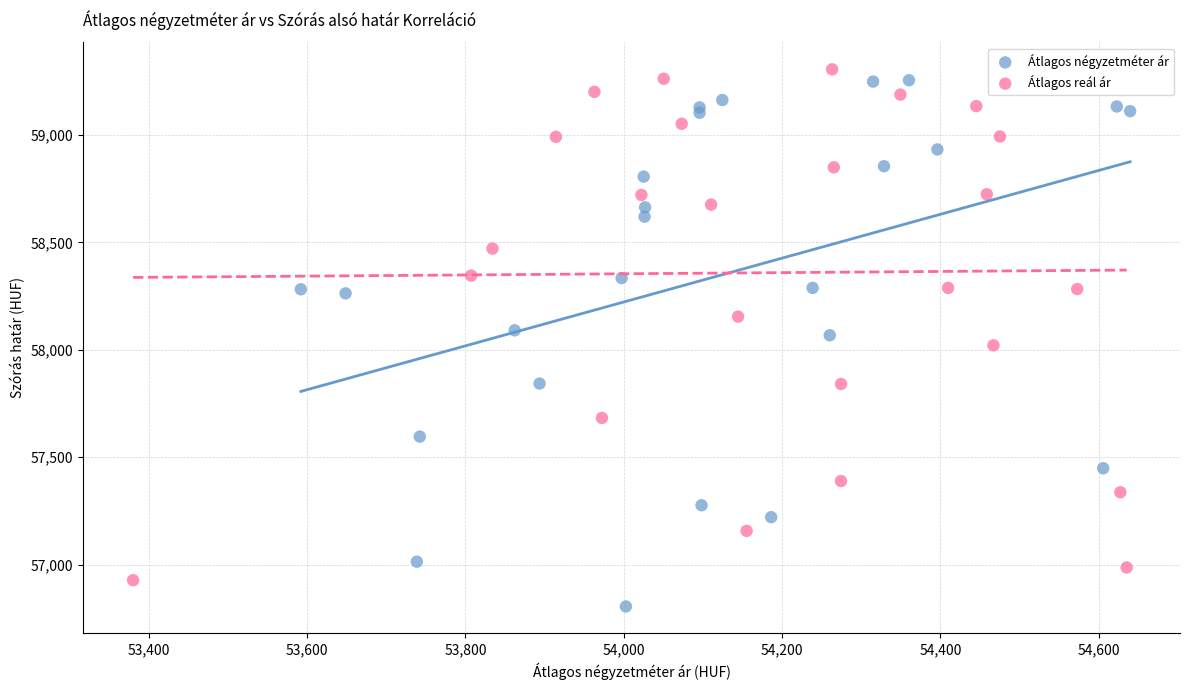

Which series has the largest Y range (max minus min)?

Átlagos négyzetméter ár